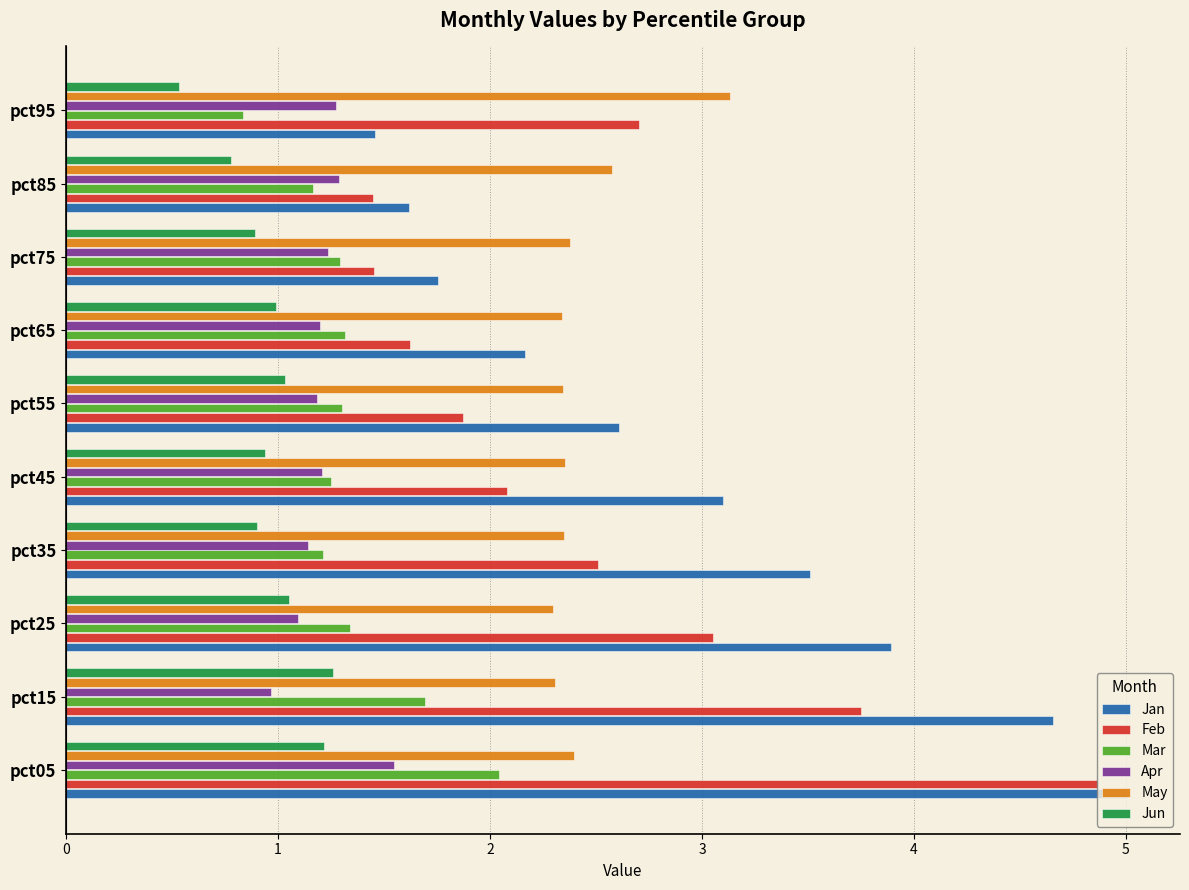

At how many categories does at least one series exceed 1?

10